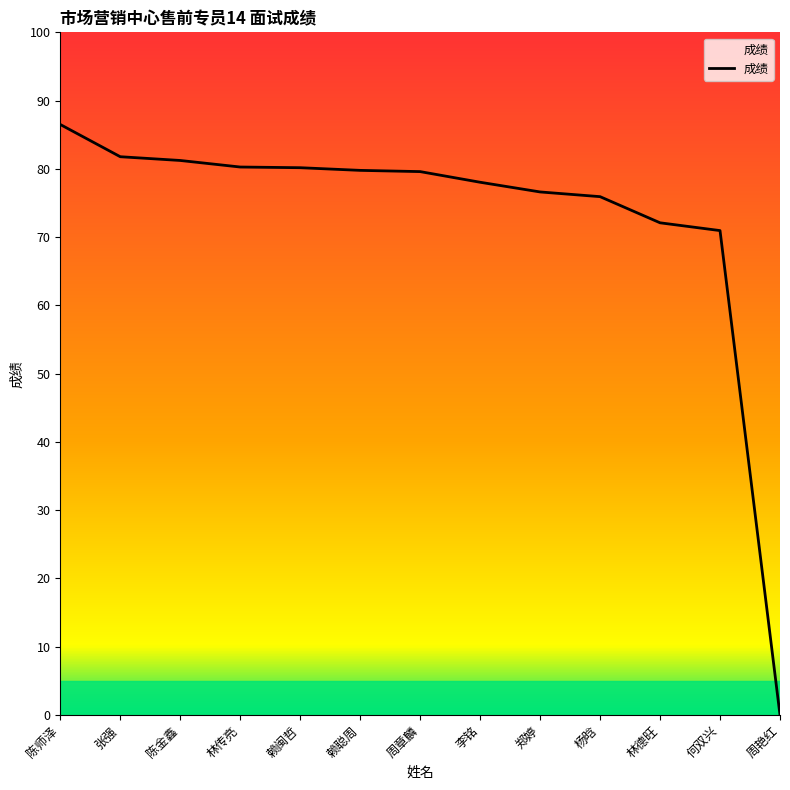

Rank the categories by value from highest to lowest.

陈师泽, 张强, 陈金鑫, 林传亮, 赖闽哲, 赖聪周, 周章麟, 李铭, 郑婷, 杨晗, 林德旺, 何双兴, 周艳红